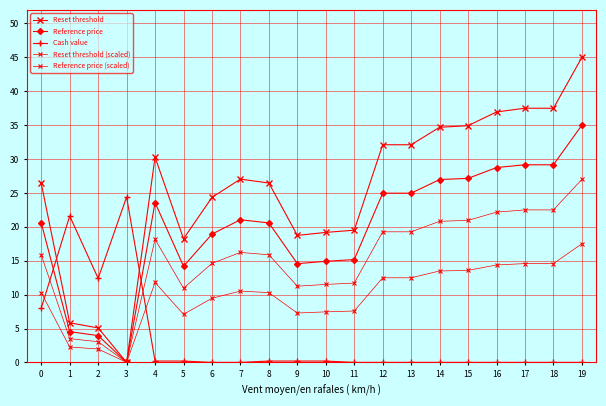

What is the highest value of the Reference price (scaled) series?

17.5